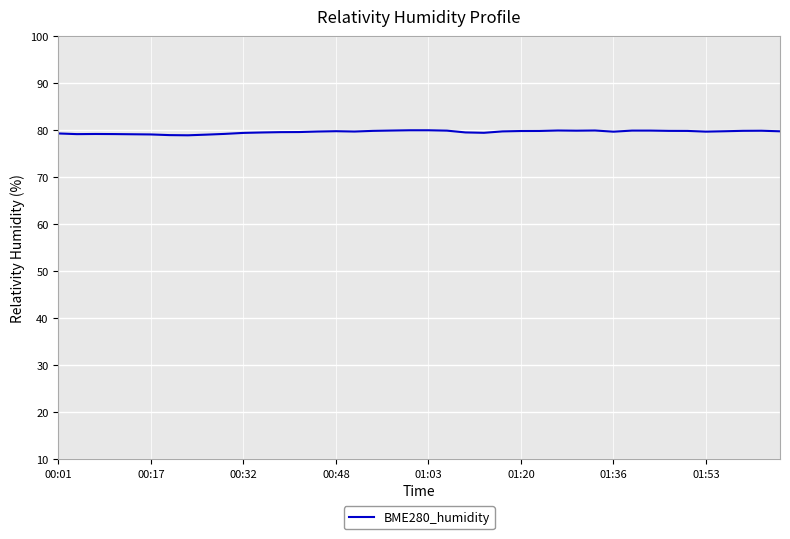

What is the greatest value displayed?

79.9